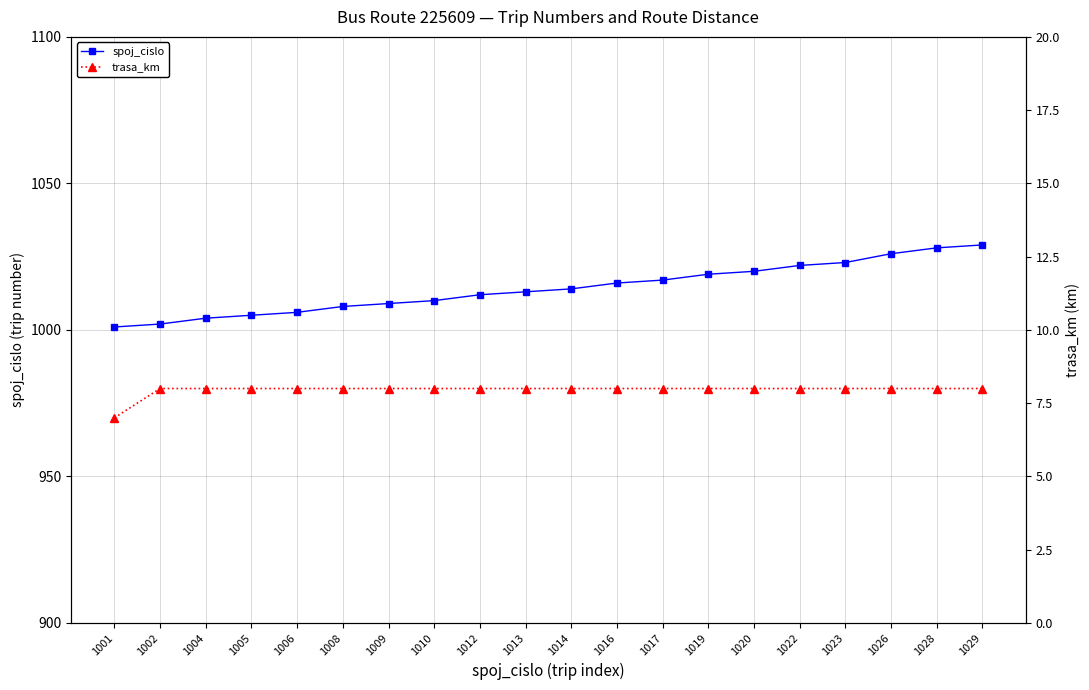

Between 1016 and 1019, which series saw the biggest shift?

spoj_cislo